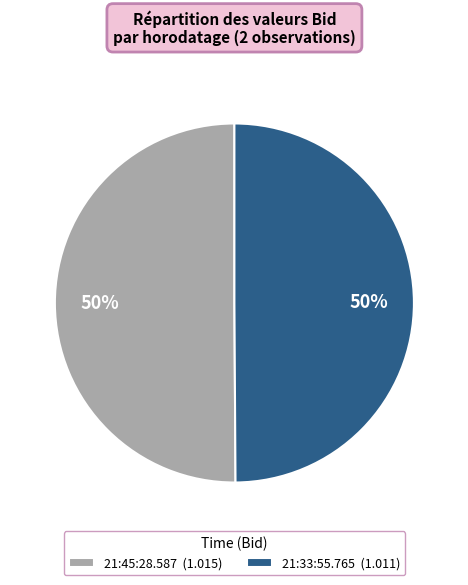

Is it true that 21:33:55.765 is 50% of the pie?

True